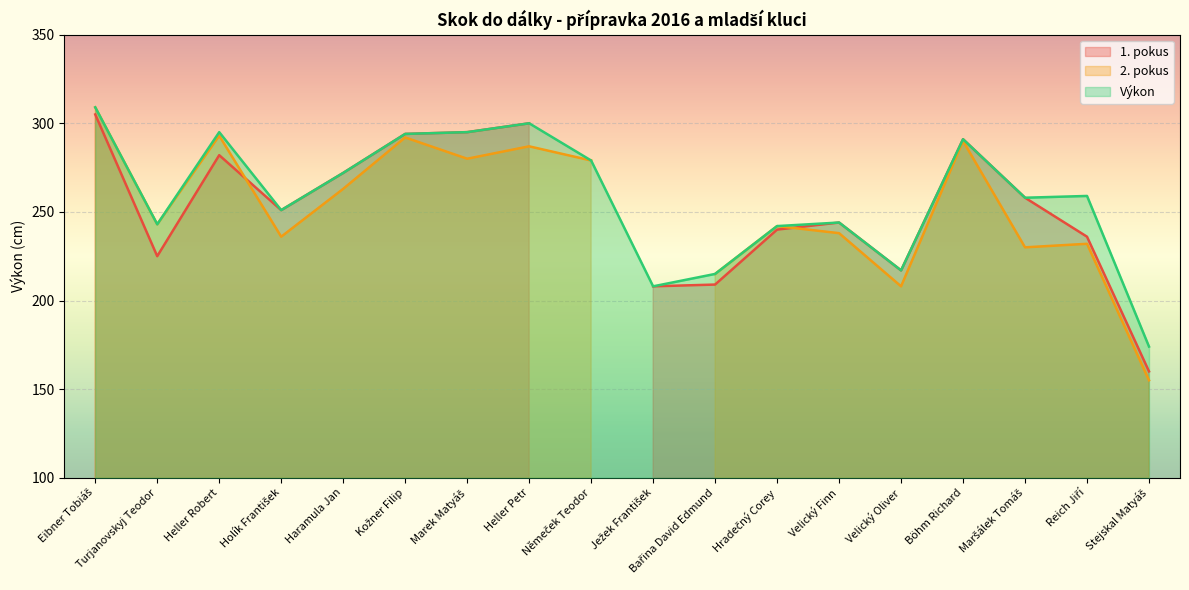

True or false: Výkon has more than 1 points higher than both neighbors.

True